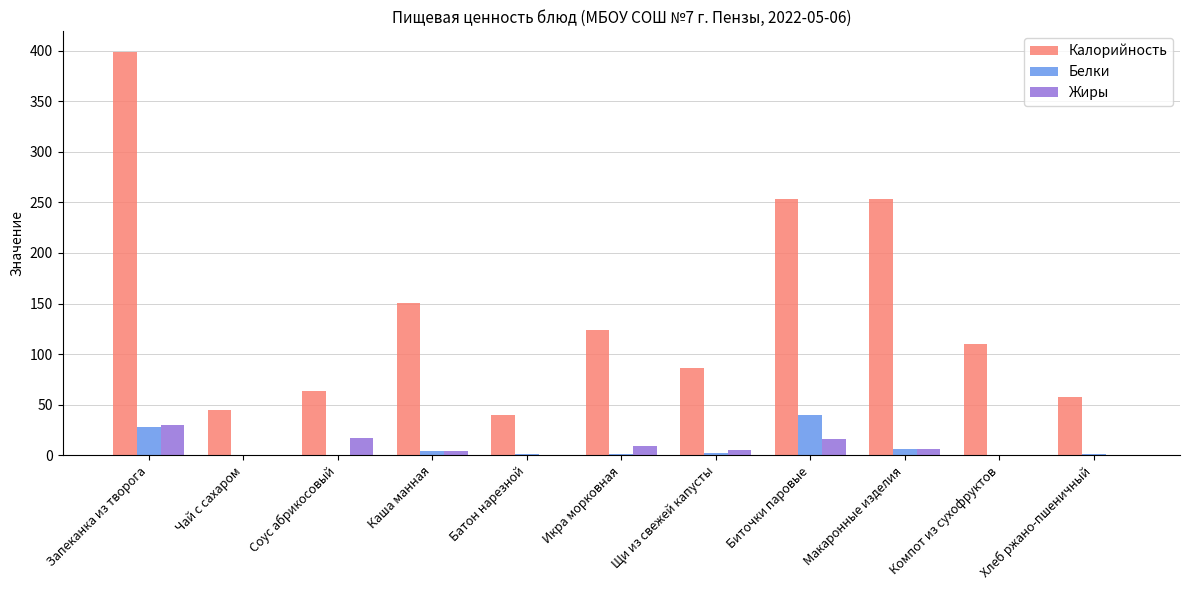

The Белки series shows 39.4 at Биточки паровые. True or false?

True